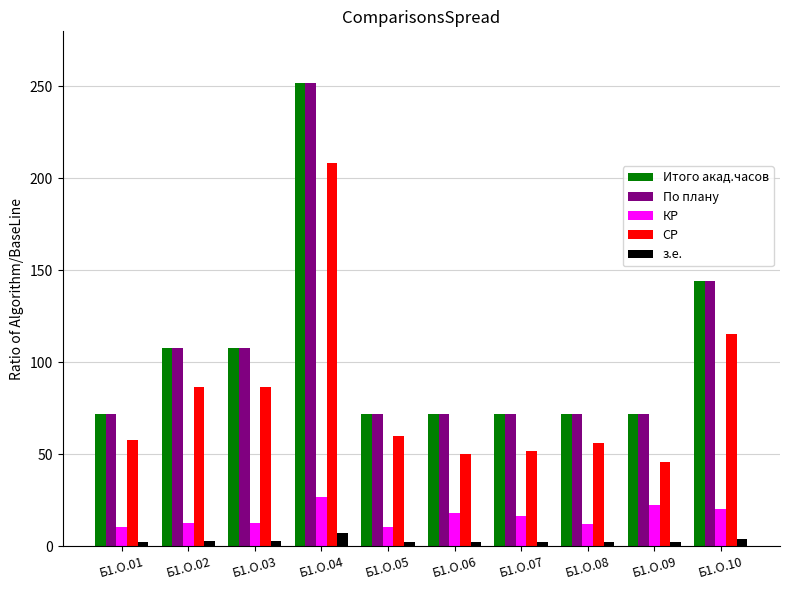

Which category has the highest value in the СР series?

Б1.О.04